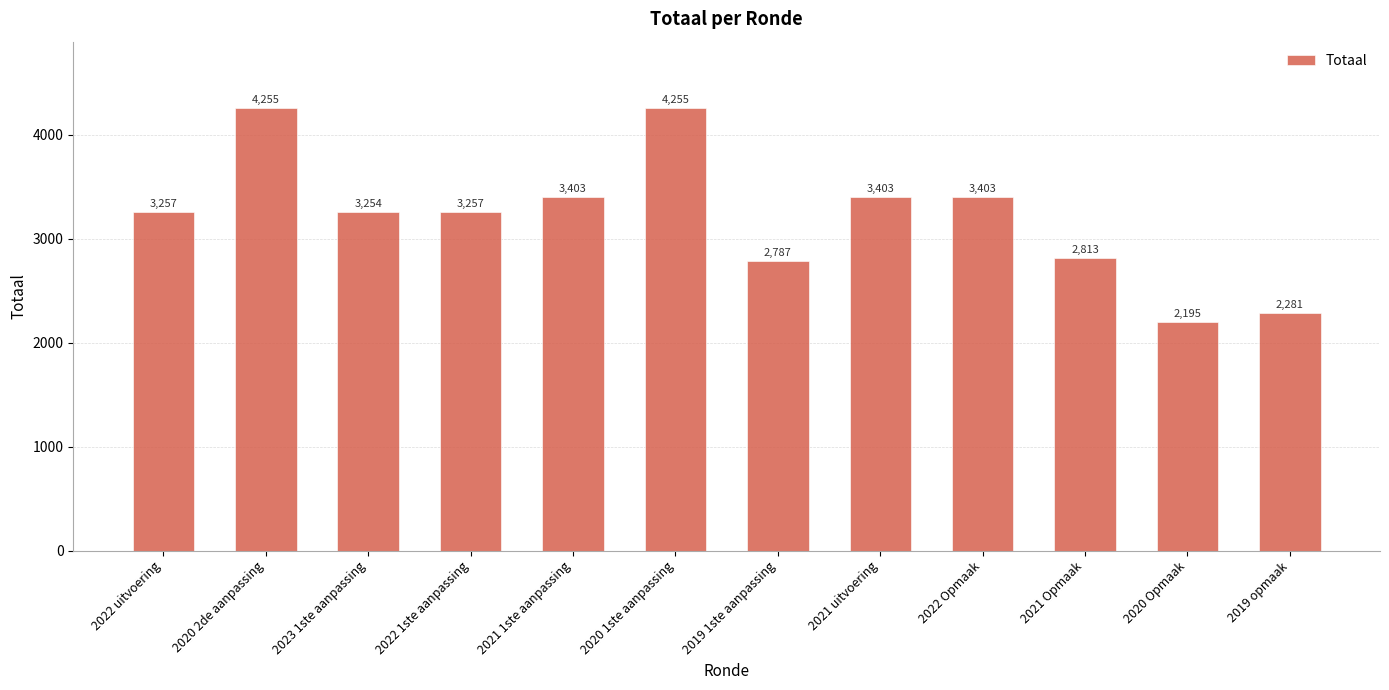

What is the difference between the maximum and minimum values?

2060